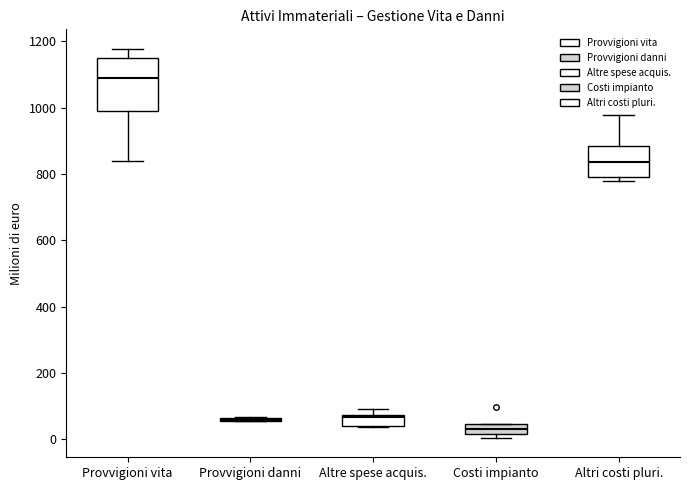

Reading left to right, read every box against the y-axis: the position of its median line, the range the box covers, and the ends of its whiskers. The values are not printed on the chart, so give them approximately, as read against the axis.

Provvigioni vita: median 1100, box 1000 to 1140, whiskers 840 to 1180
Provvigioni danni: box collapsed to a line at 60, whiskers 60 to 60
Altre spese acquis.: median 60, box 40 to 80, whiskers 40 to 100
Costi impianto: median 40 (inside the box), box 20 to 40, whiskers 0 to 40
Altri costi pluri.: median 840, box 800 to 880, whiskers 780 to 980